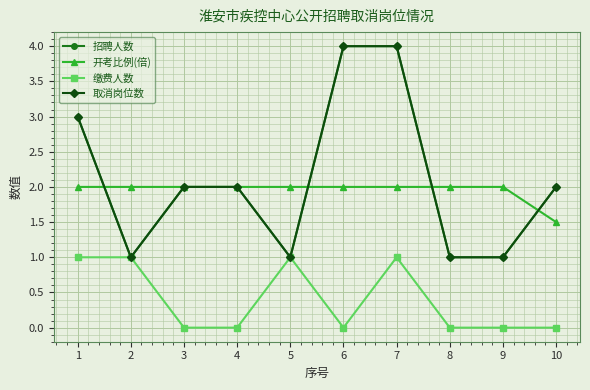

At which label is 招聘人数 closest to 2?

3